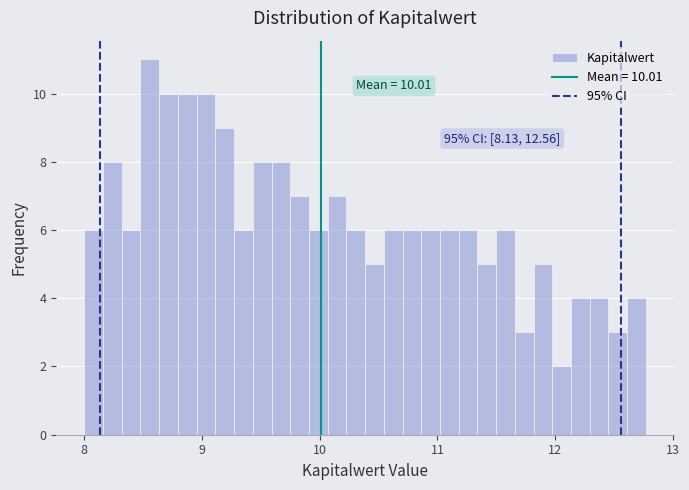

Read against the x-axis, roughly where is the centre of the tallest bar?

8.6